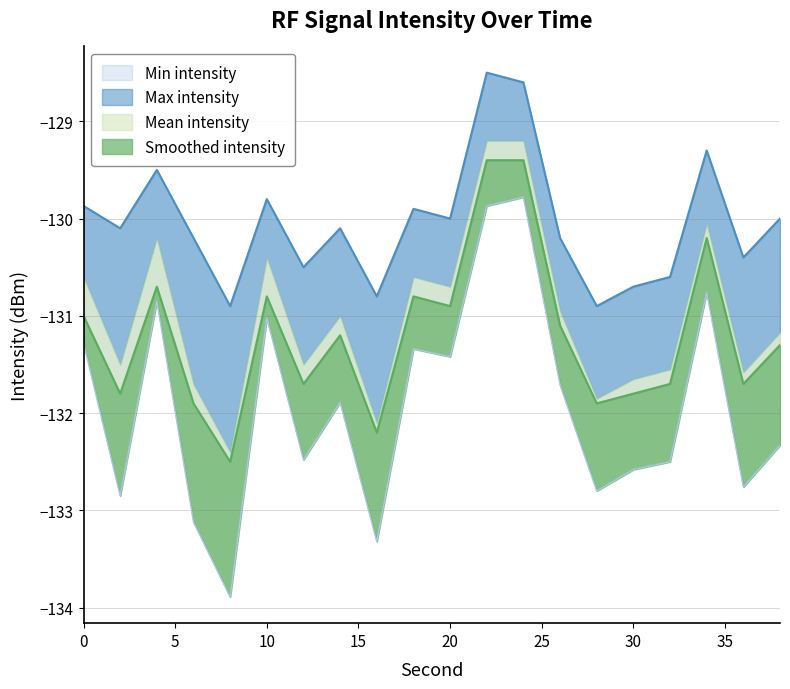

What is the sum of all Max intensity values?

-2600.9